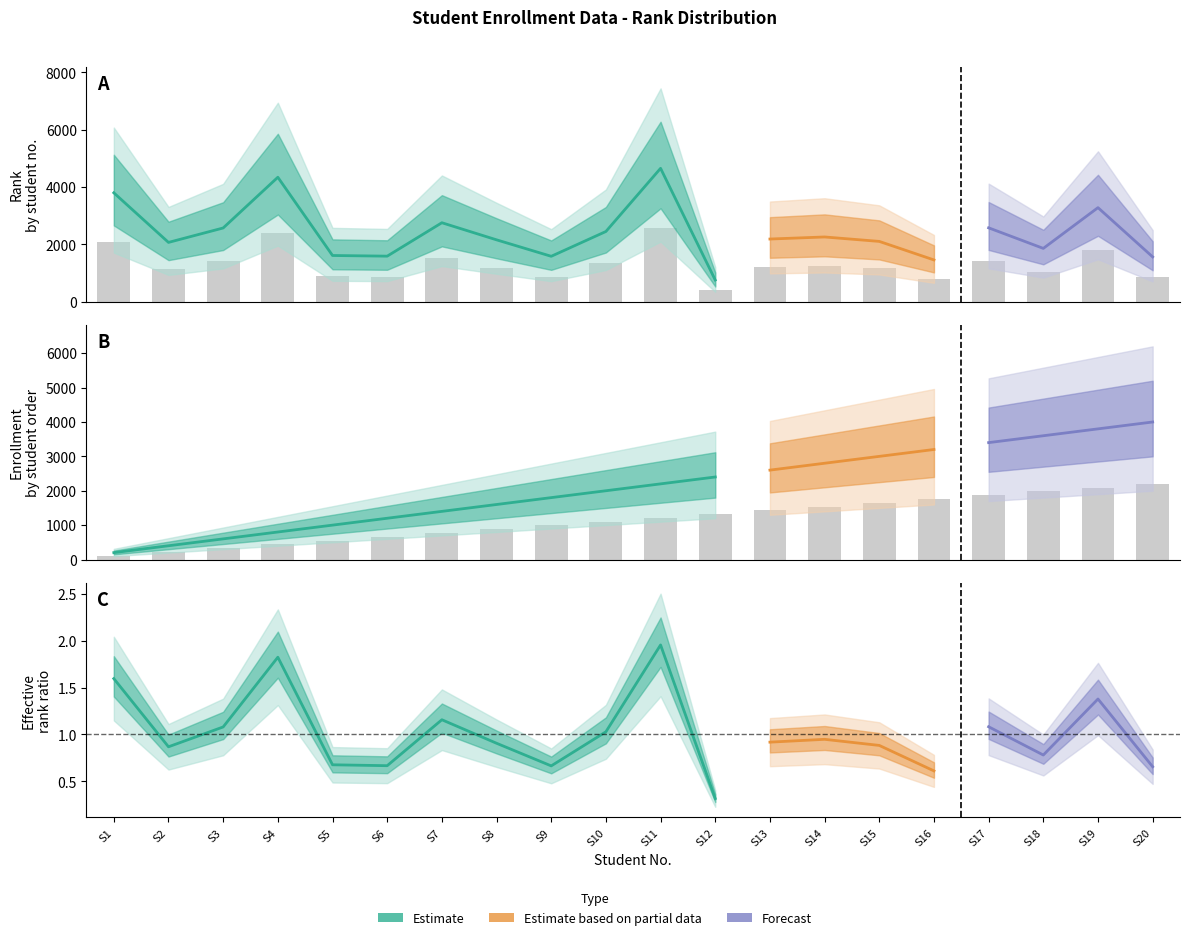

Which category has the highest value in the Rank series?

S11